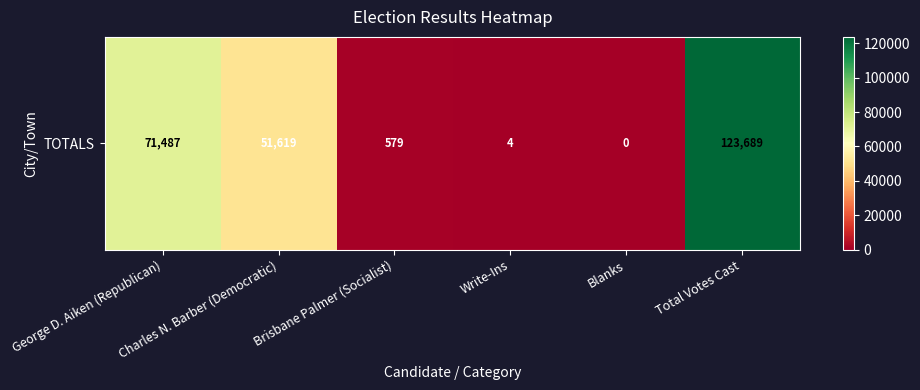

What is the difference between the values at Charles N. Barber (Democratic) and Blanks?

51619